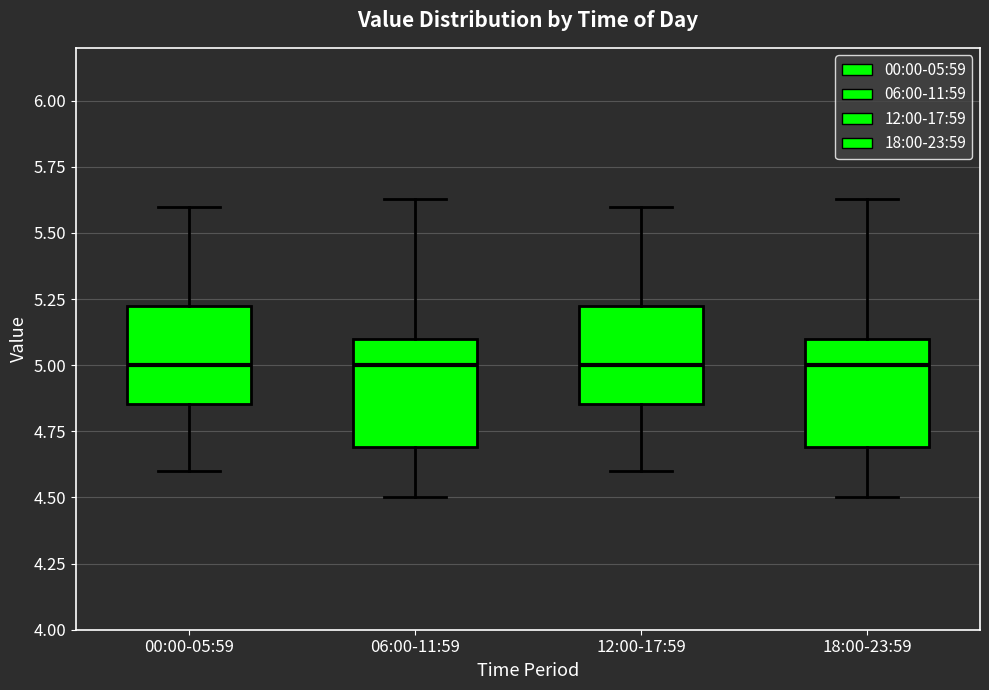

Reading left to right, read every box against the y-axis: the position of its median line, the range the box covers, and the ends of its whiskers. The values are not printed on the chart, so give them approximately, as read against the axis.

00:00-05:59: median 5.00, box 4.85 to 5.25, whiskers 4.60 to 5.60
06:00-11:59: median 5.00, box 4.70 to 5.10, whiskers 4.50 to 5.65
12:00-17:59: median 5.00, box 4.85 to 5.25, whiskers 4.60 to 5.60
18:00-23:59: median 5.00, box 4.70 to 5.10, whiskers 4.50 to 5.65